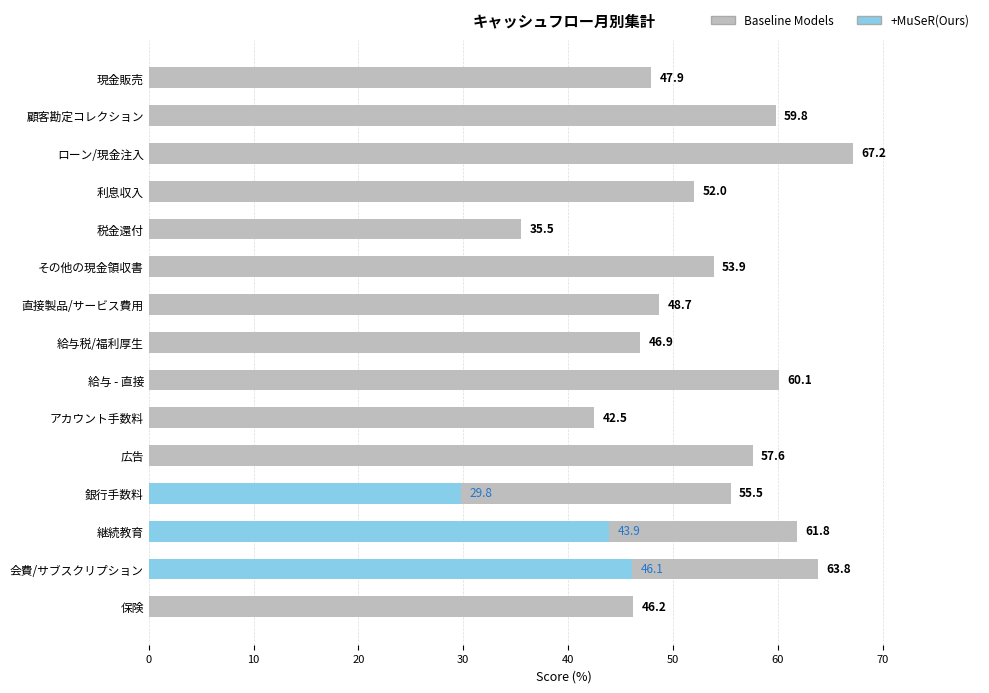

How many series are shown in this chart?

2